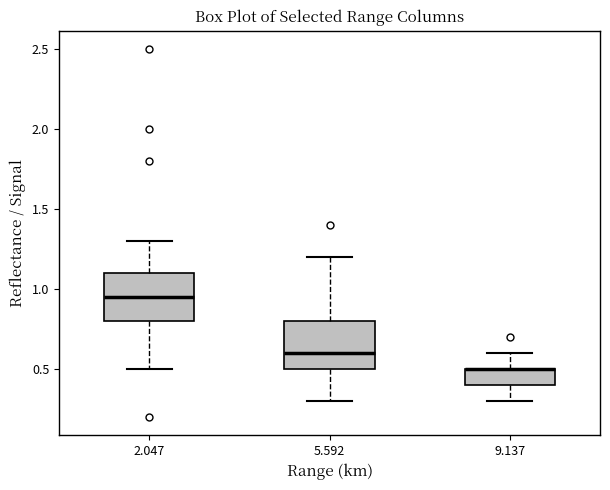

Where does the lower whisker of the box at x = 5.592 end on the y-axis? The values are not printed on the chart, so give them approximately, as read against the axis.

0.30